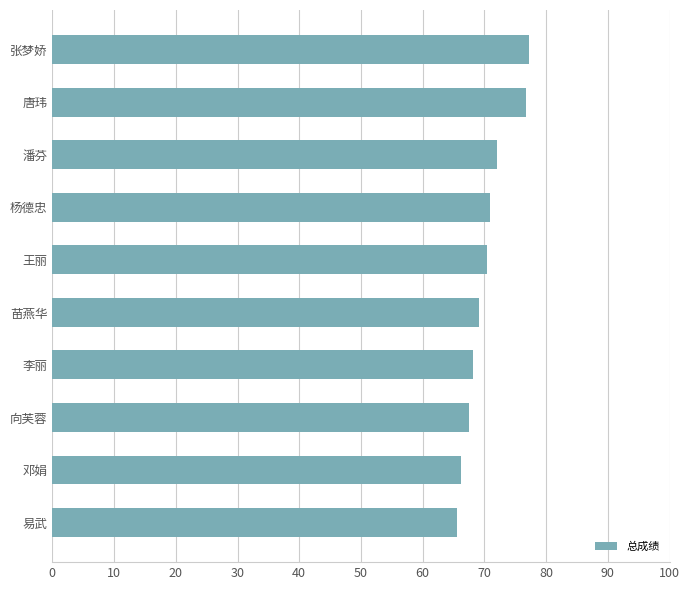

Read the value at 苗燕华.

69.2